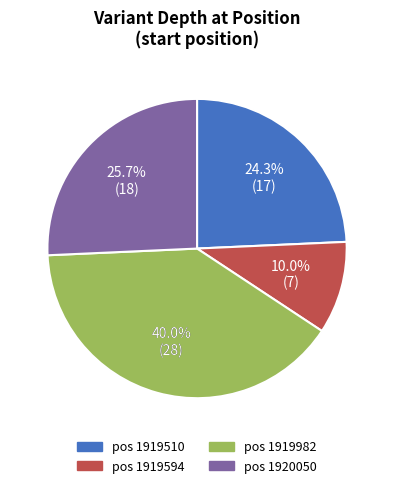

What is the largest slice in the pie chart?

1919982